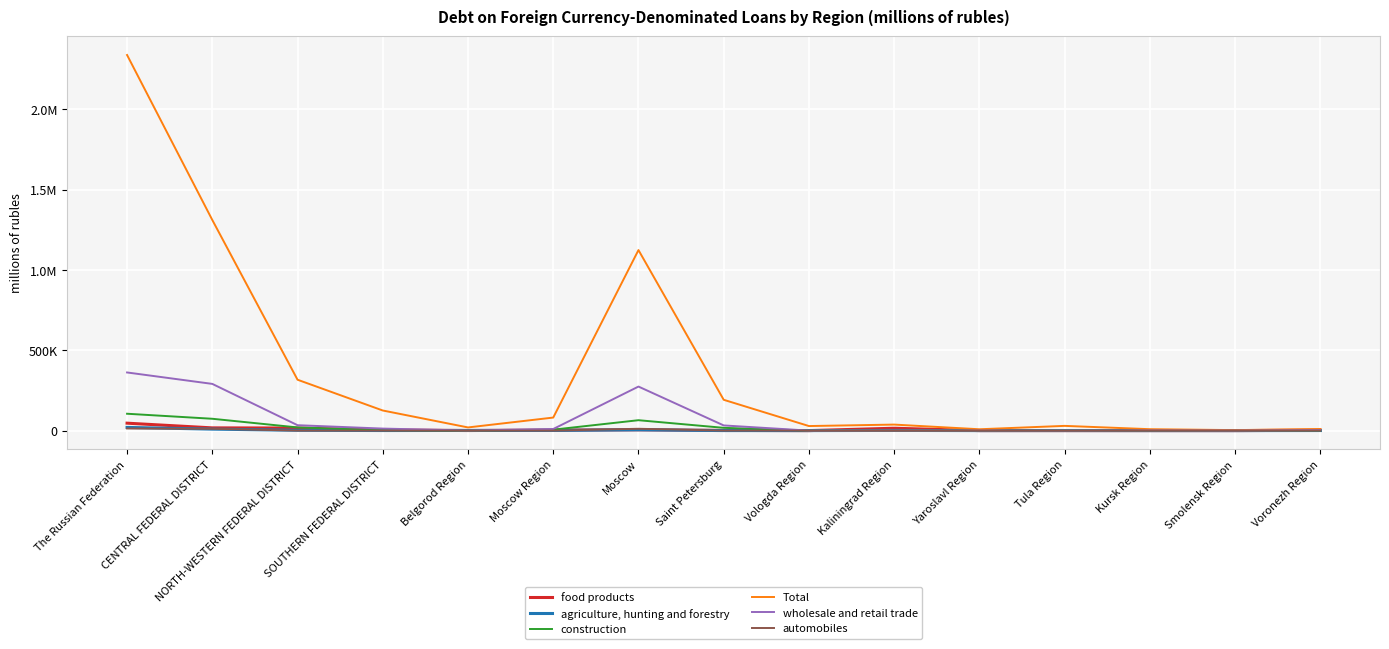

What is the sum of all food products values?

110009